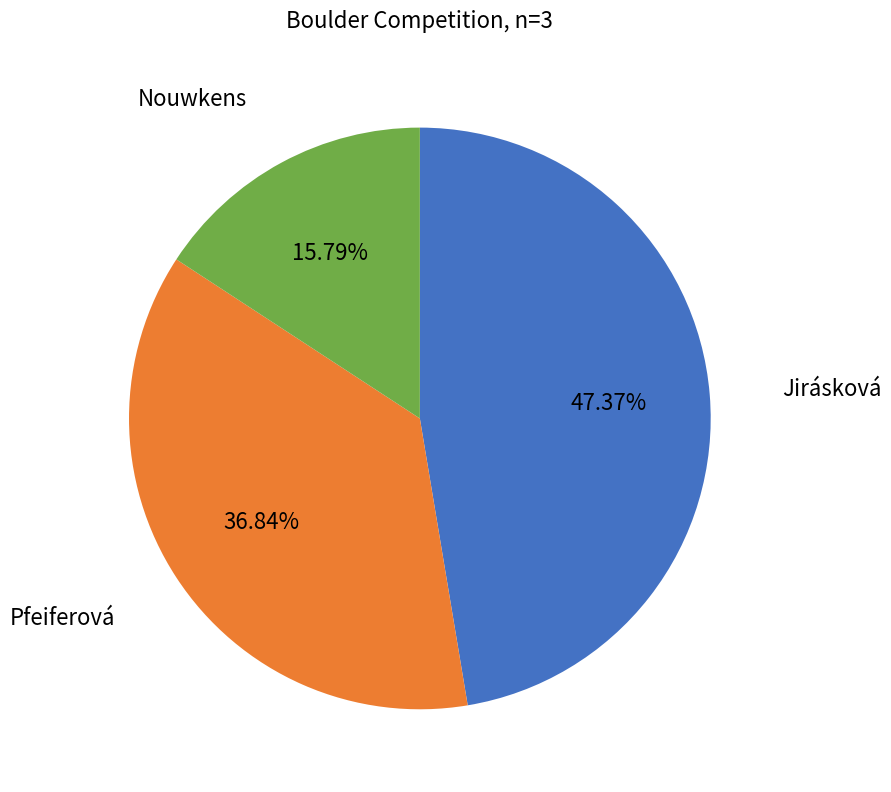

The Jirásková slice represents 47% of the pie. True or false?

True